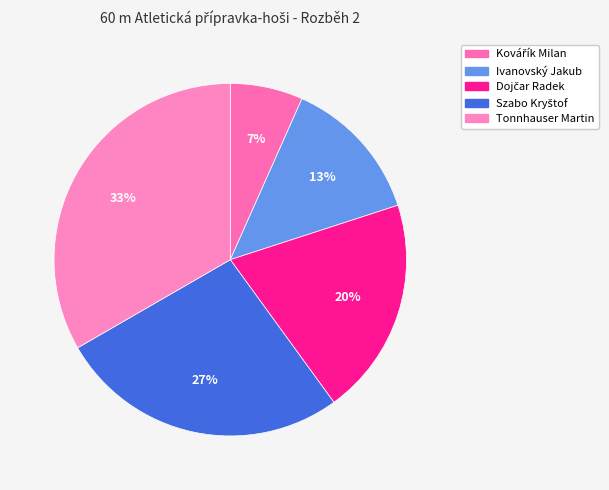

What is the largest slice in the pie chart?

Tonnhauser Martin